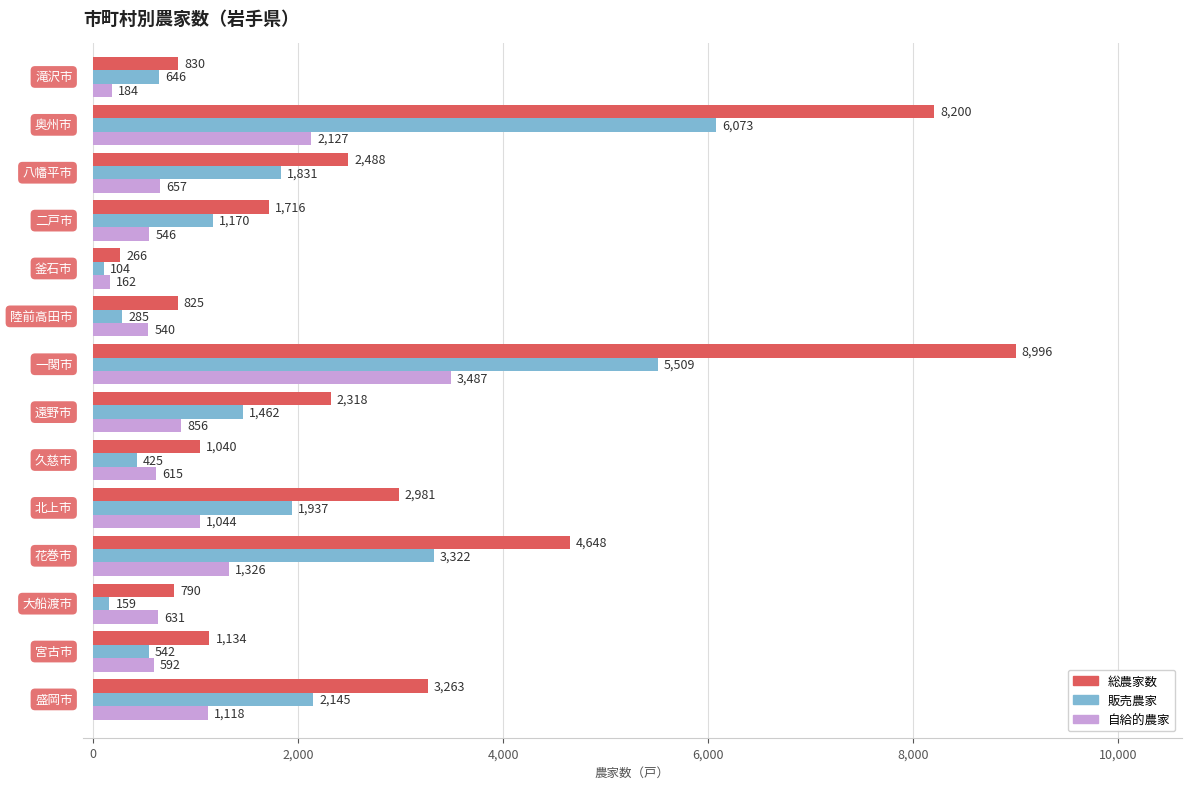

Which series has the largest total across all categories?

総農家数